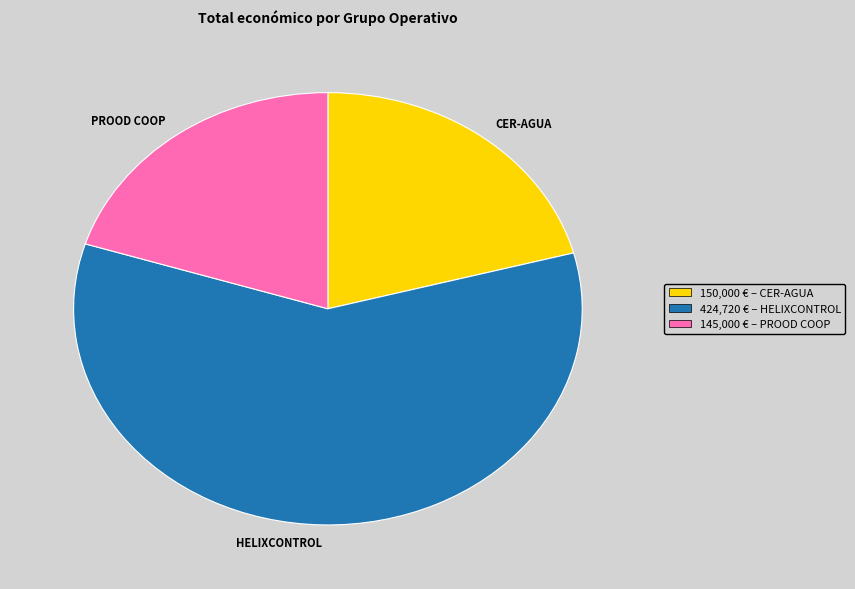

True or false: PROOD COOP accounts for 20% of the total.

True